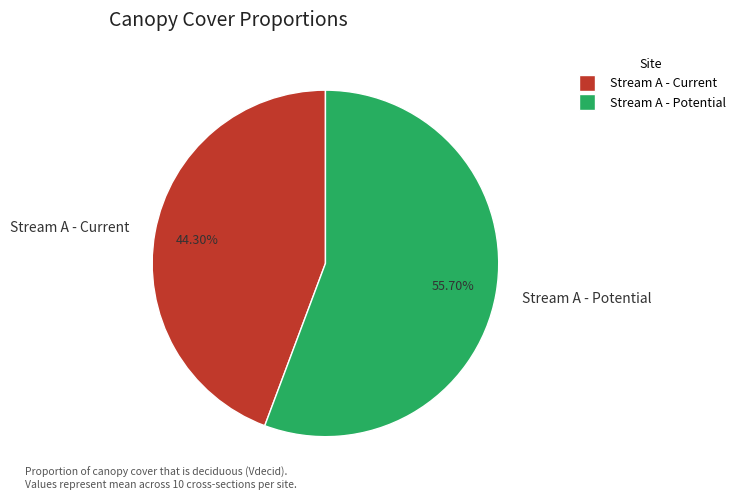

Which category has the biggest portion of the pie?

Stream A - Potential